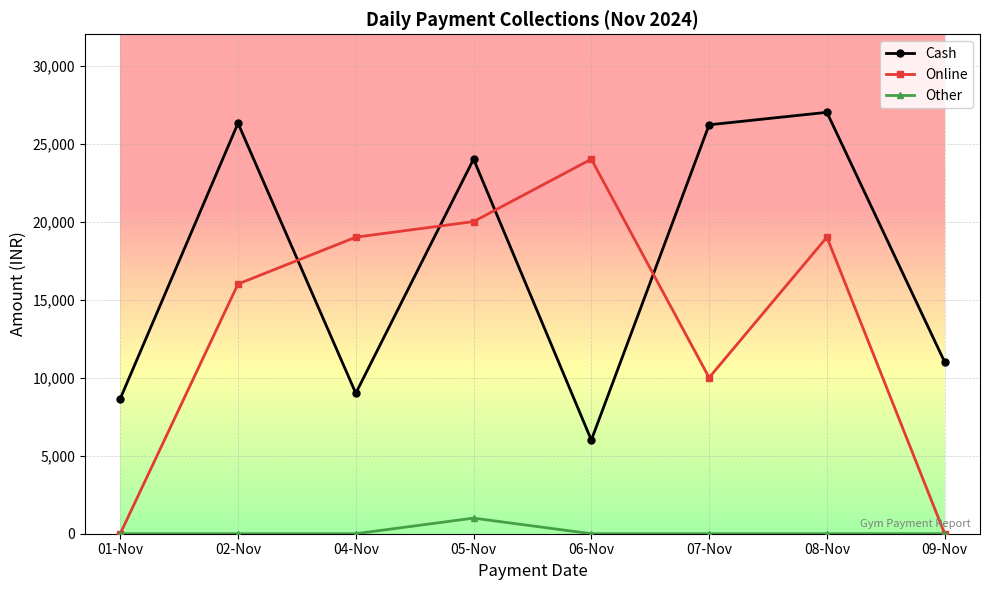

True or false: Cash and Other intersect in this chart.

False